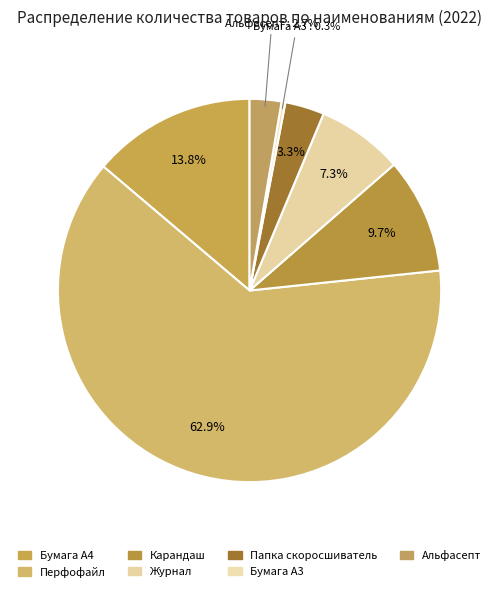

How many slices are in this pie chart?

7